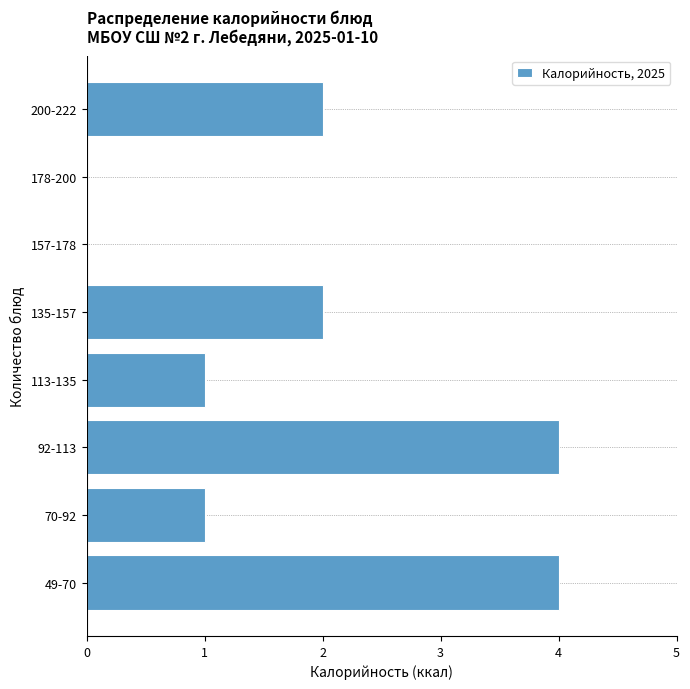

Reading top to bottom, transcribe all the data shown in this chart.

200-222=2	178-200=0	157-178=0	135-157=2	113-135=1	92-113=4	70-92=1	49-70=4